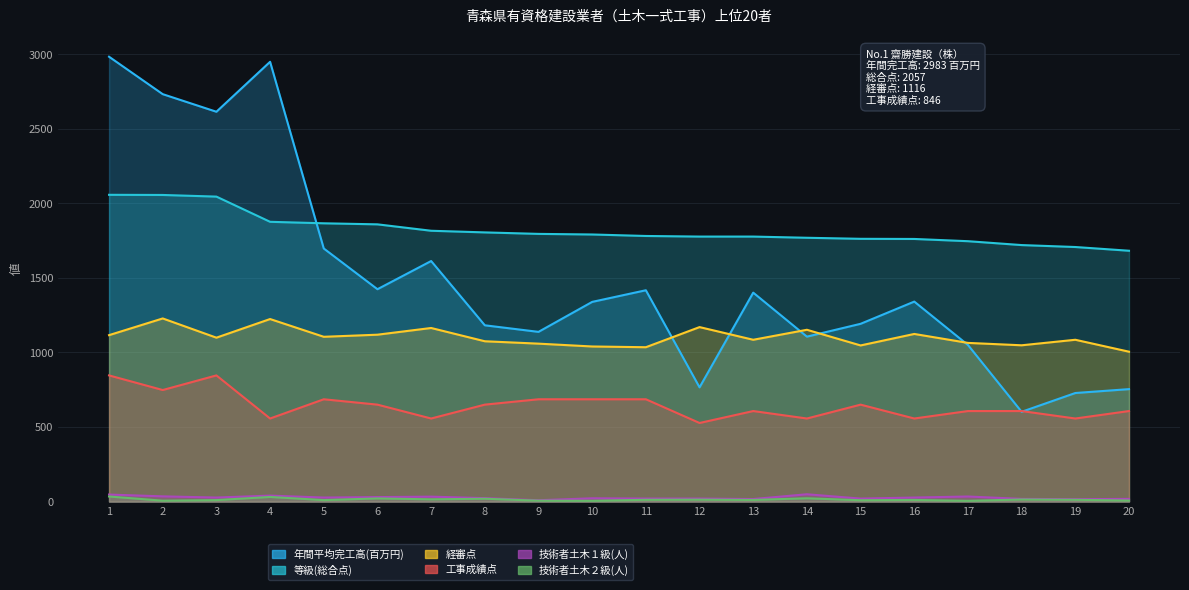

What is the average value of the 技術者土木１級(人) series?

27